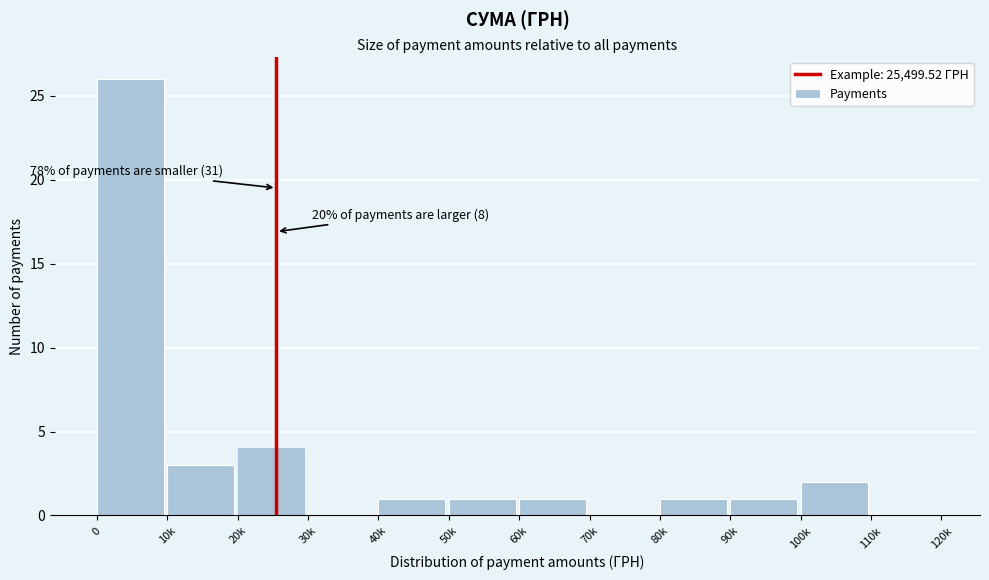

Reading left to right, extract all data points from this chart.

0=26	10k=3	20k=4	30k=0	40k=1	50k=1	60k=1	70k=0	80k=1	90k=1	100k=2	110k=0